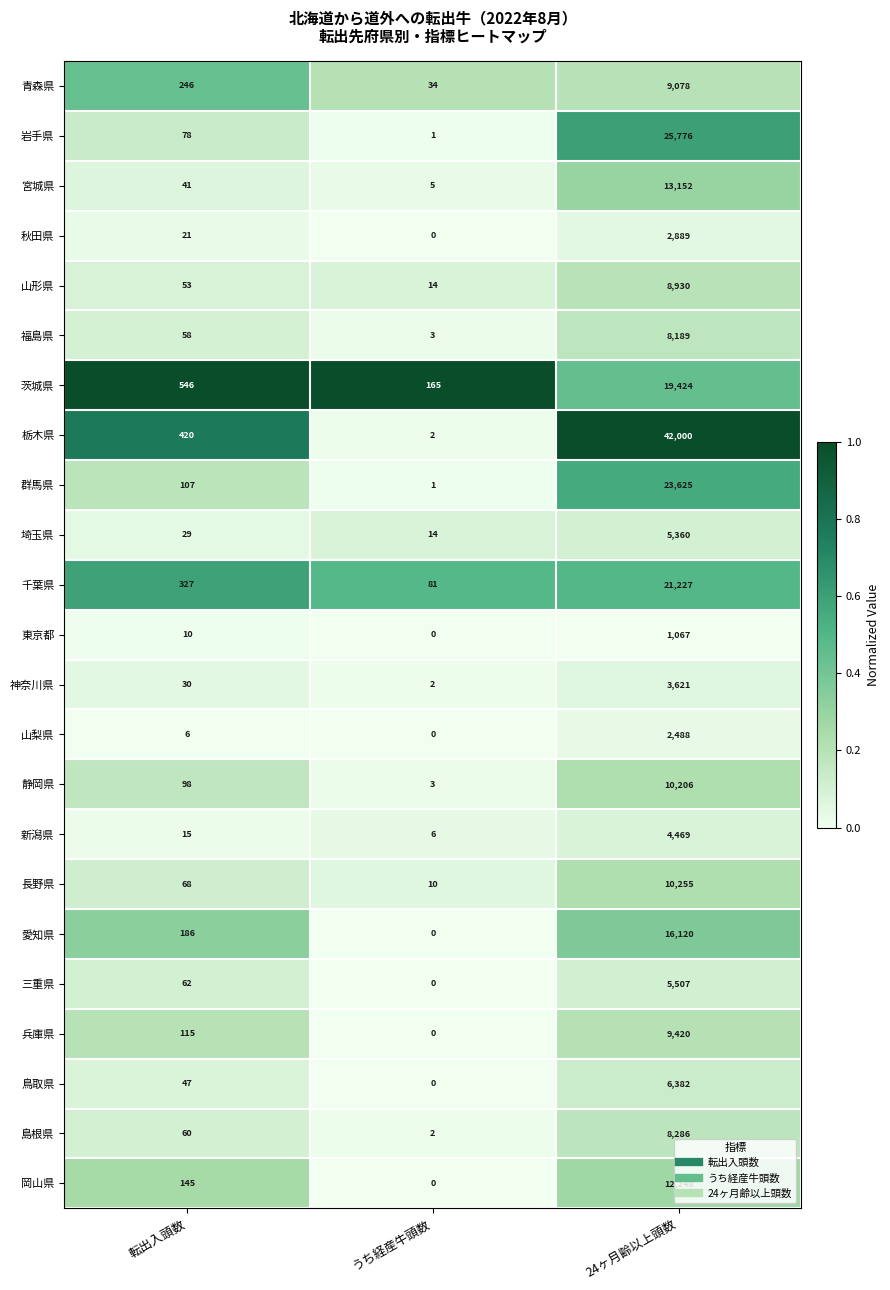

The value of 茨城県 at うち経産牛頭数 is 165. True or false?

True